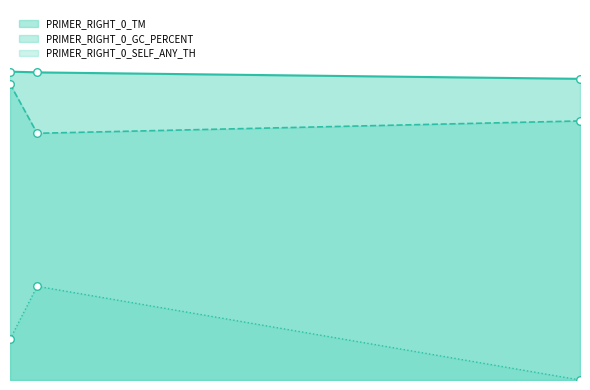

What are all the series names shown in the legend?

PRIMER_RIGHT_0_TM, PRIMER_RIGHT_0_GC_PERCENT, PRIMER_RIGHT_0_SELF_ANY_TH